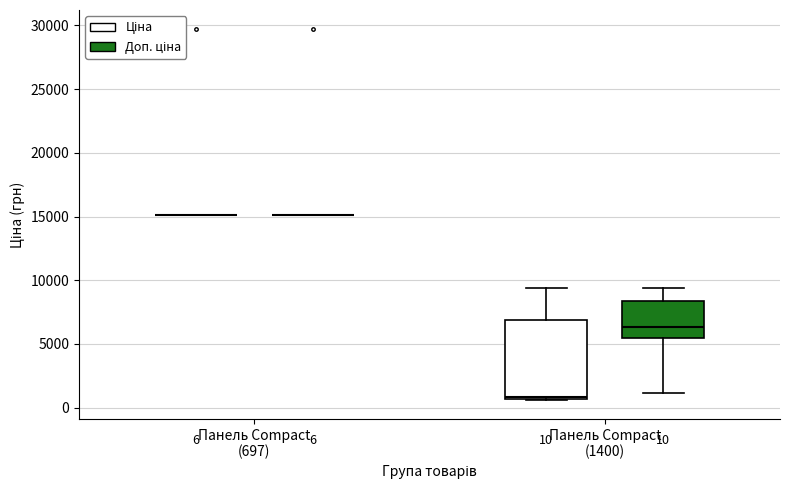

Comparing the boxes themselves (not the whiskers), which one is the tallest?

Панель Compact (1400) (Ціна)